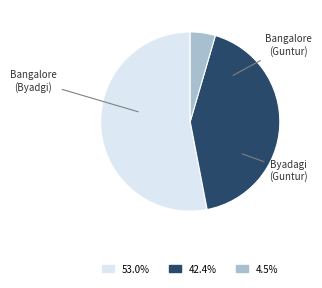

True or false: Bangalore (Byadgi) accounts for 53% of the total.

True